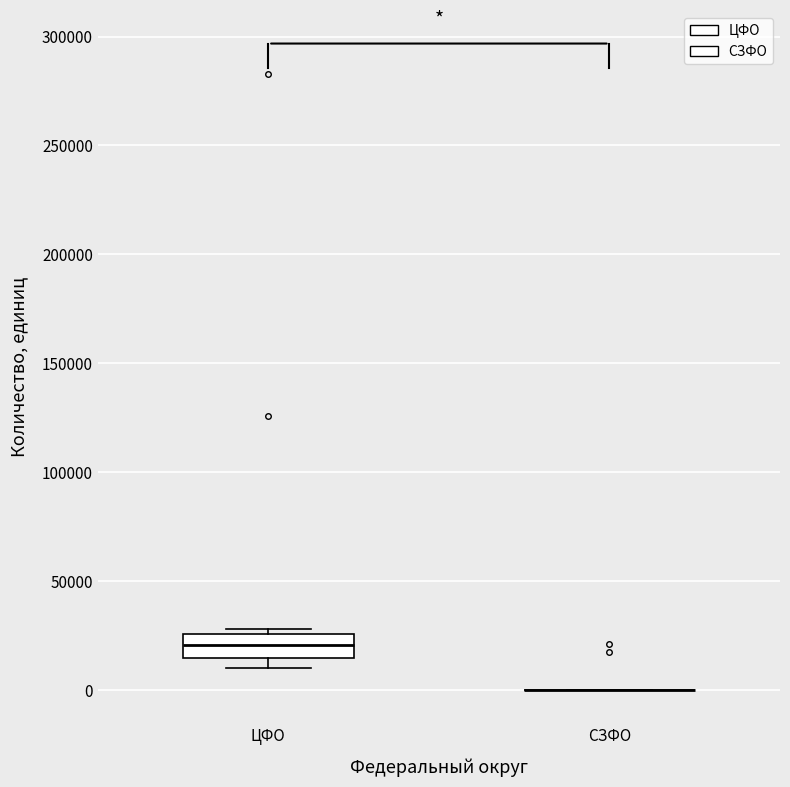

Reading left to right, read every box against the y-axis: the position of its median line, the range the box covers, and the ends of its whiskers. The values are not printed on the chart, so give them approximately, as read against the axis.

ЦФО: median 20000, box 15000 to 25000, whiskers 10000 to 30000
СЗФО: box collapsed to a line at 0, whiskers 0 to 0